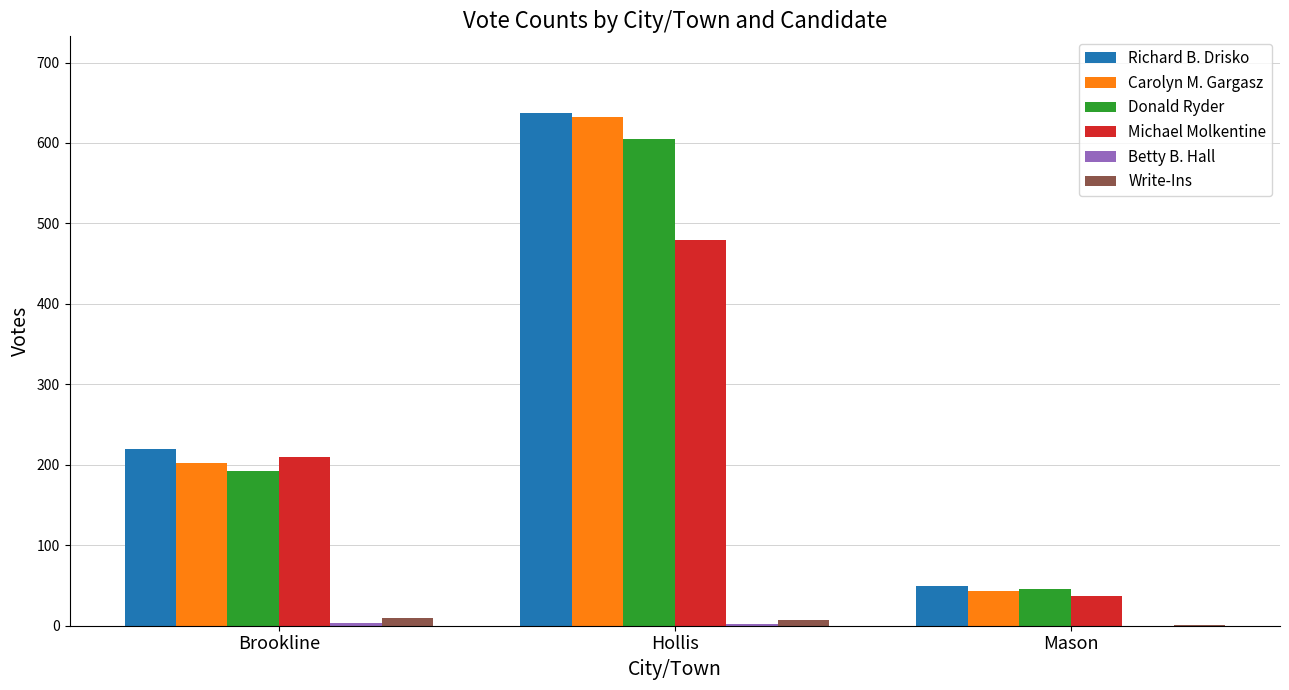

How many distinct data groups are displayed?

6